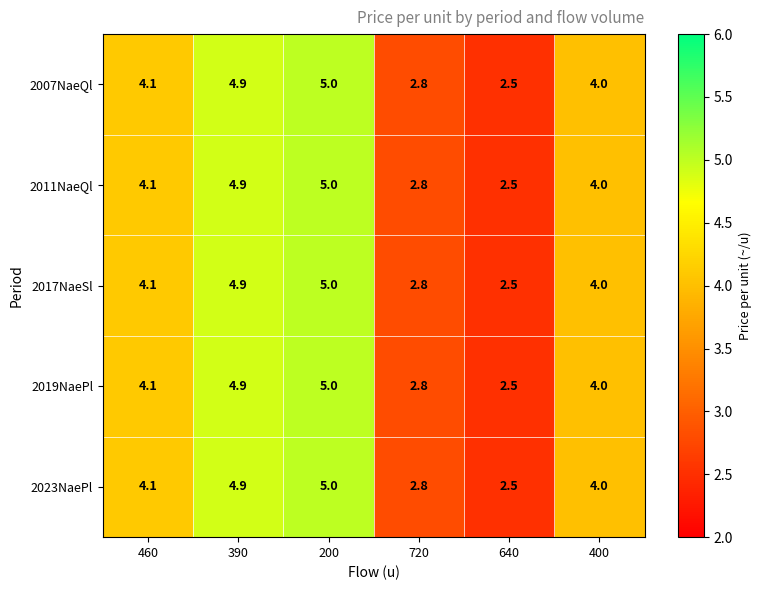

Is the value of 2023NaePl at 400 greater than the value of 2019NaePl at 720?

Yes